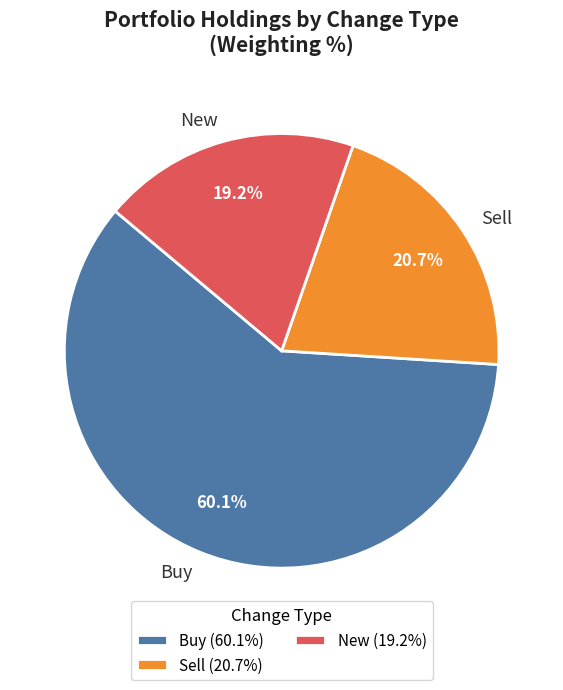

To the nearest percent, what percentage of the pie is Sell?

21%